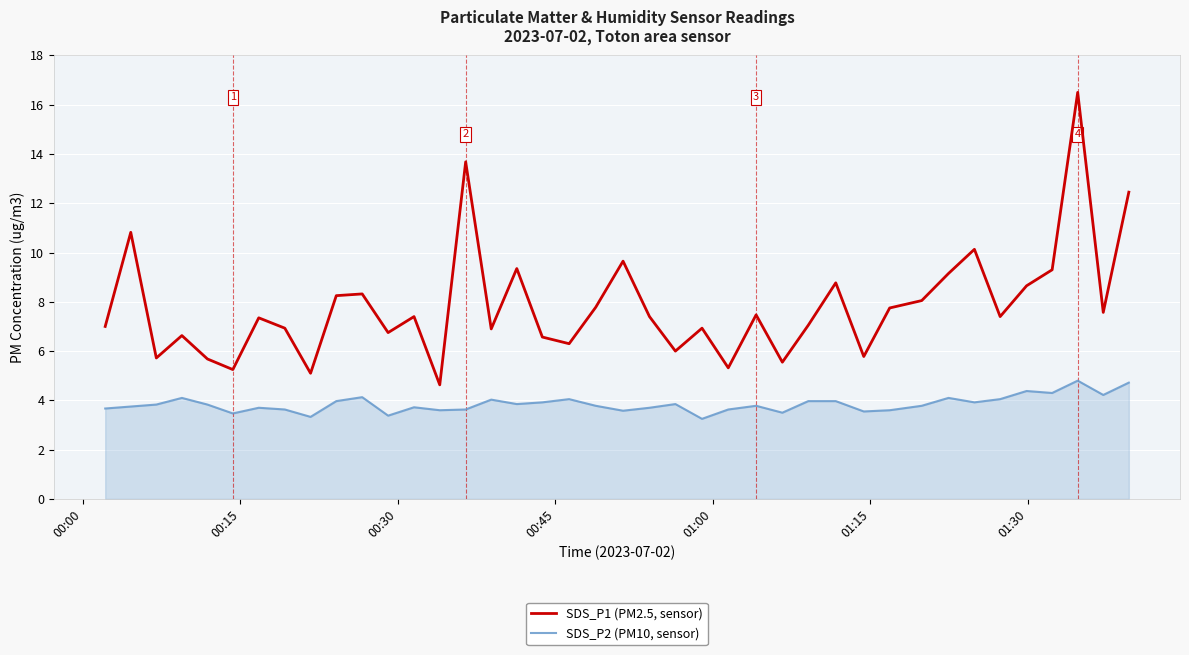

How many interior local peaks does the SDS_P1 (PM2.5, sensor) series have?

13